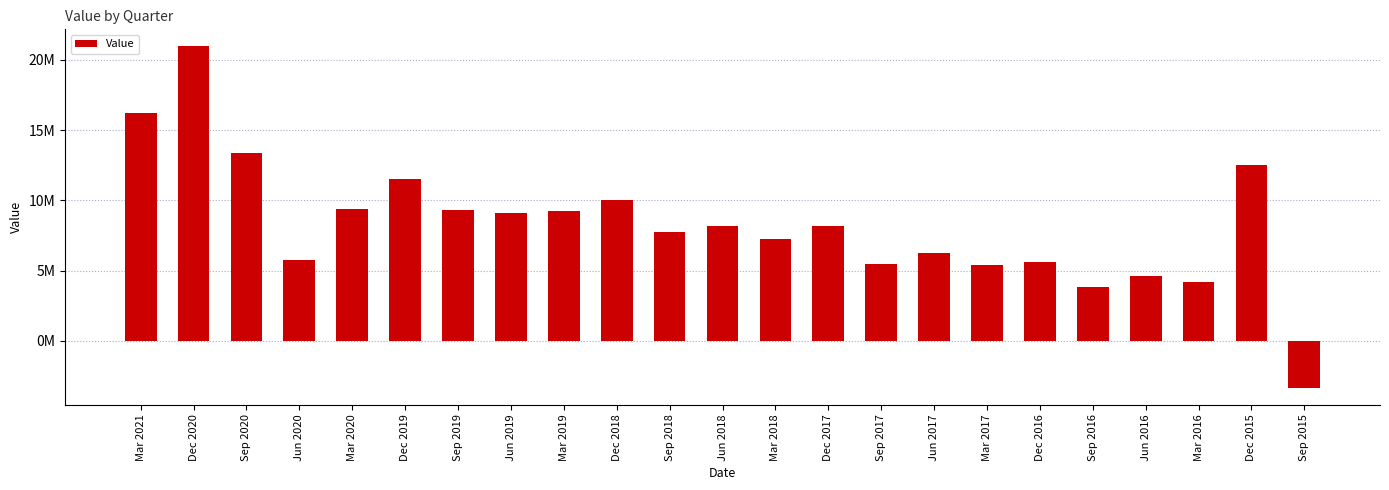

Does the chart contain any negative values?

Yes